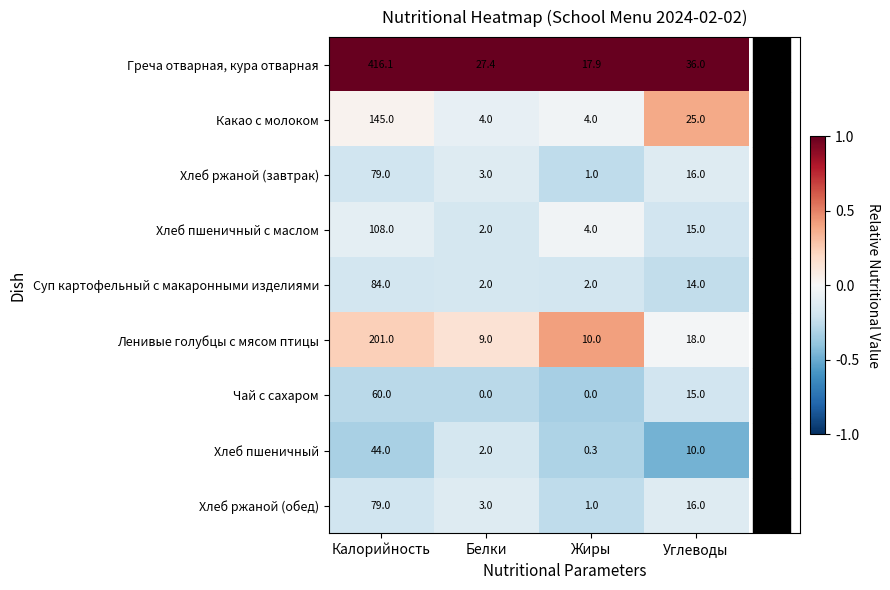

What is the spread (max minus min) of values at Белки?

27.4